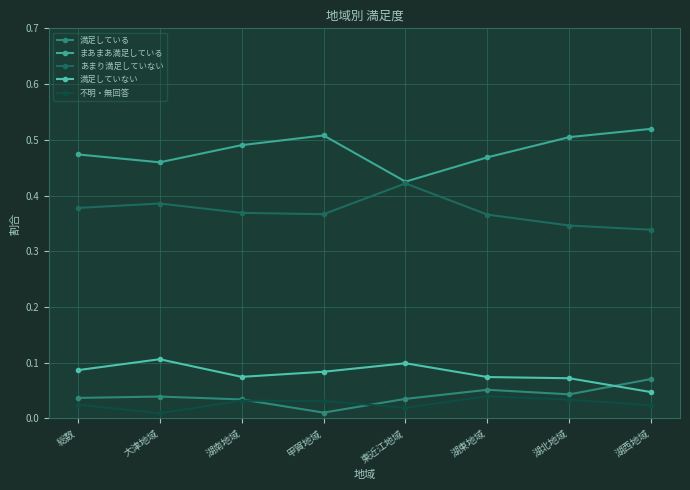

True or false: 不明・無回答 has a value of 0.0 at 大津地域.

True